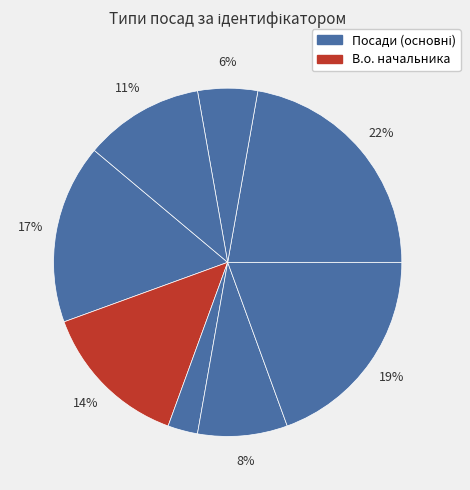

How many segments does this pie chart have?

8